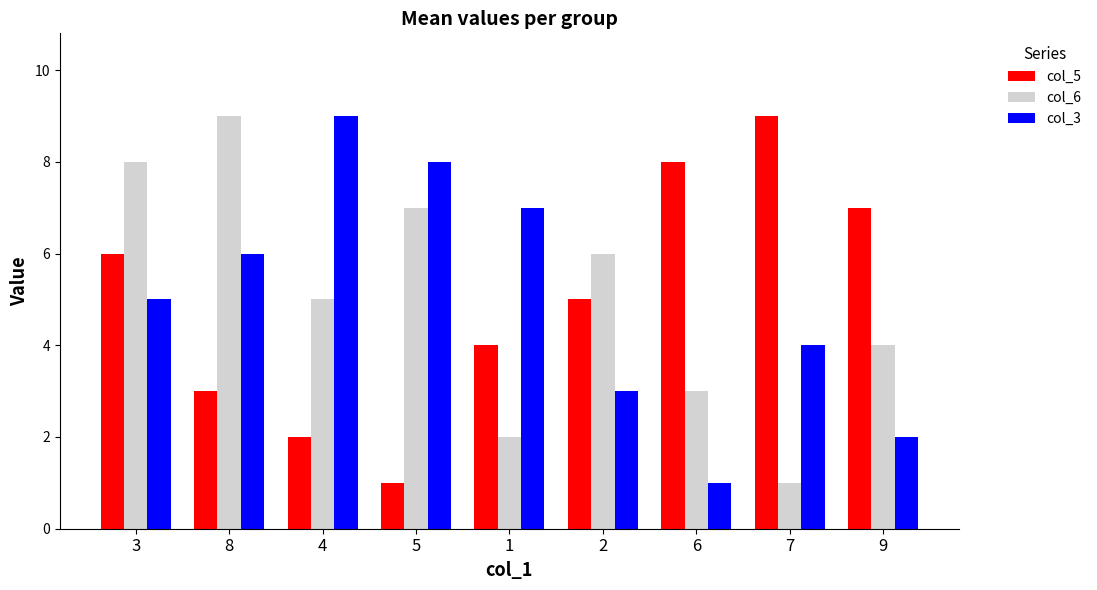

At 2, list the series in order from smallest to largest.

col_3, col_5, col_6